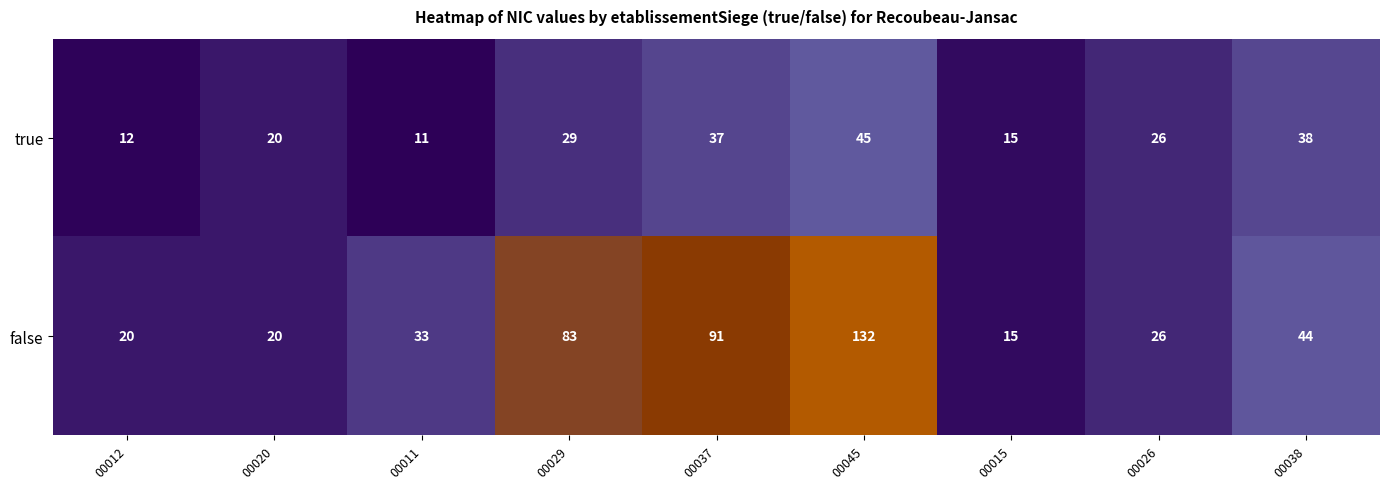

What is the difference between the maximum and minimum values in the true series?

34